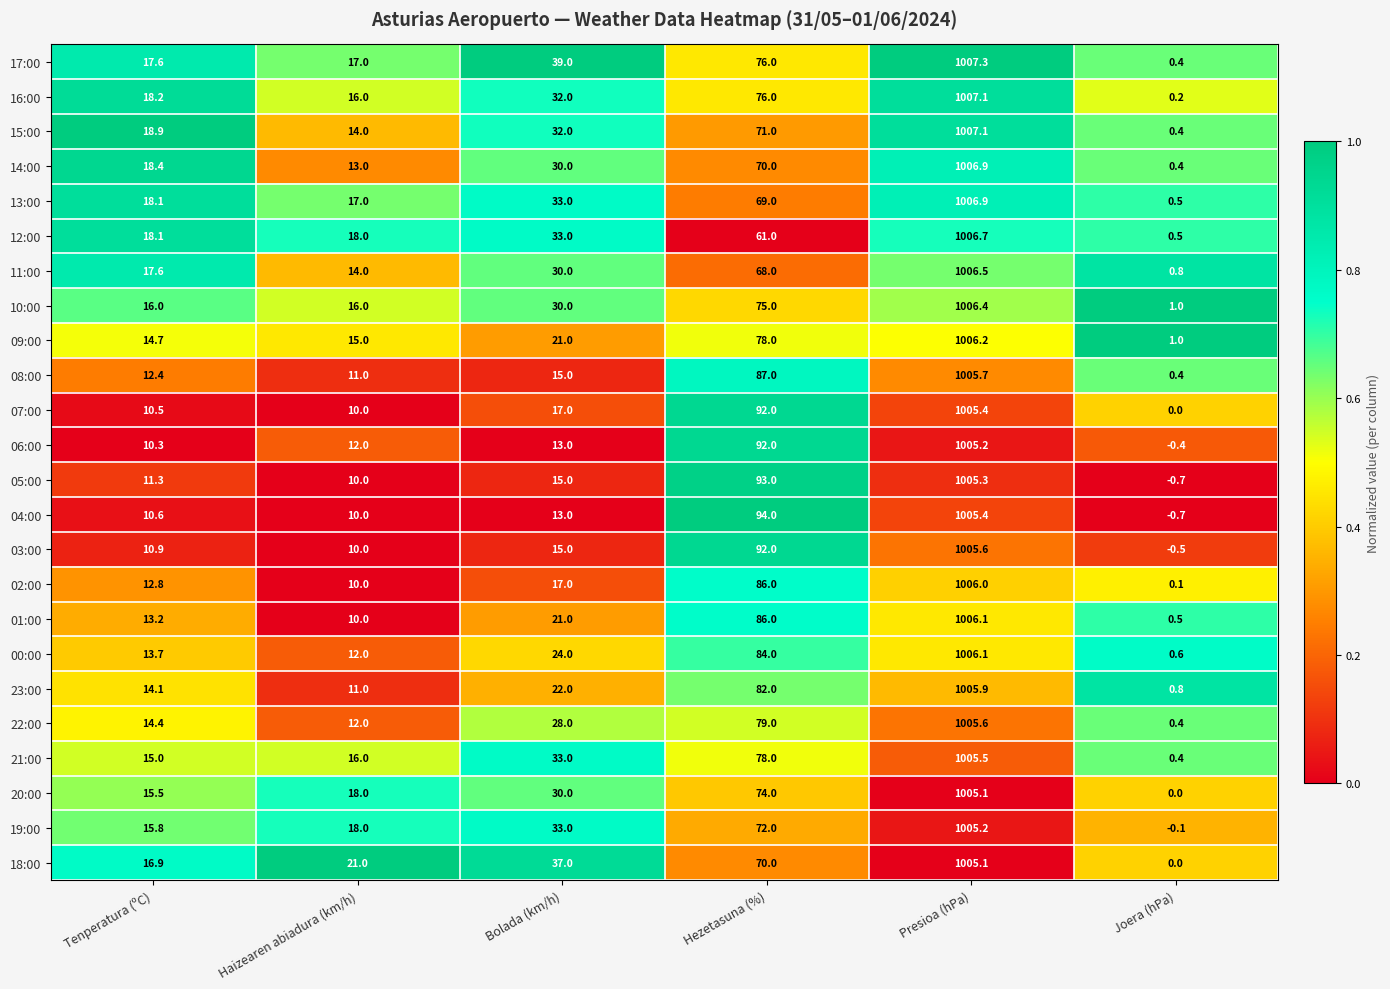

What is the average value of the 13:00 series?

190.8